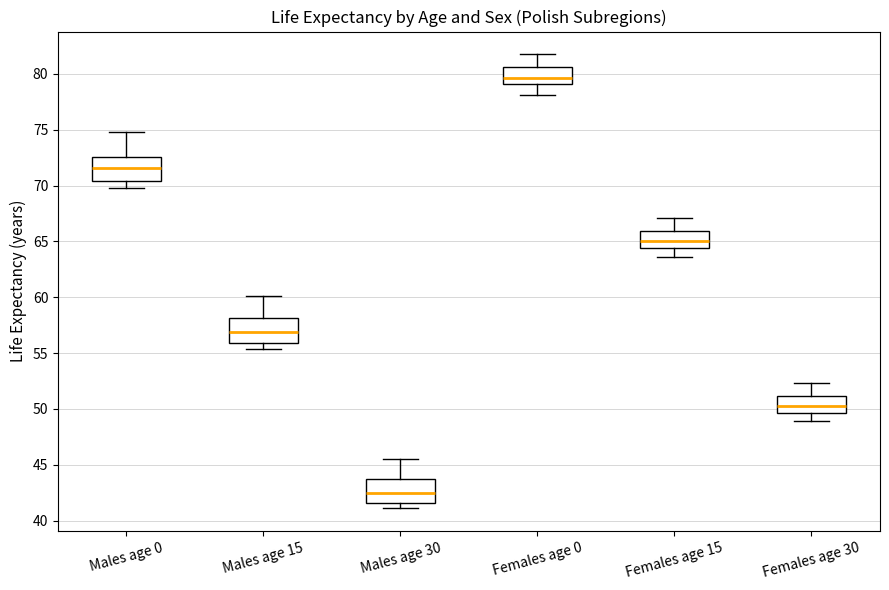

Reading left to right, transcribe this box plot: for each box, give where its median line is, the range the box spans, and where its two whiskers end, as read against the y-axis. The values are not printed on the chart, so give them approximately, as read against the axis.

Males age 0: median 71.5, box 70.5 to 72.5, whiskers 70.0 to 75.0
Males age 15: median 57.0, box 56.0 to 58.0, whiskers 55.5 to 60.0
Males age 30: median 42.5, box 41.5 to 43.5, whiskers 41.0 to 45.5
Females age 0: median 79.5, box 79.0 to 80.5, whiskers 78.0 to 82.0
Females age 15: median 65.0, box 64.5 to 66.0, whiskers 63.5 to 67.0
Females age 30: median 50.5, box 49.5 to 51.0, whiskers 49.0 to 52.5